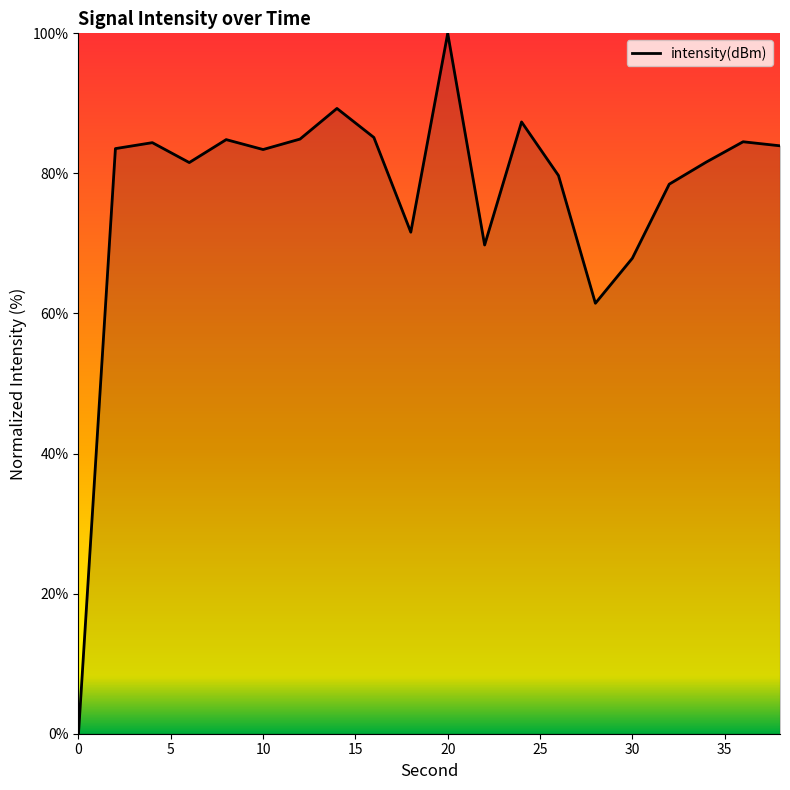

What is the maximum value shown in the chart?

100.0